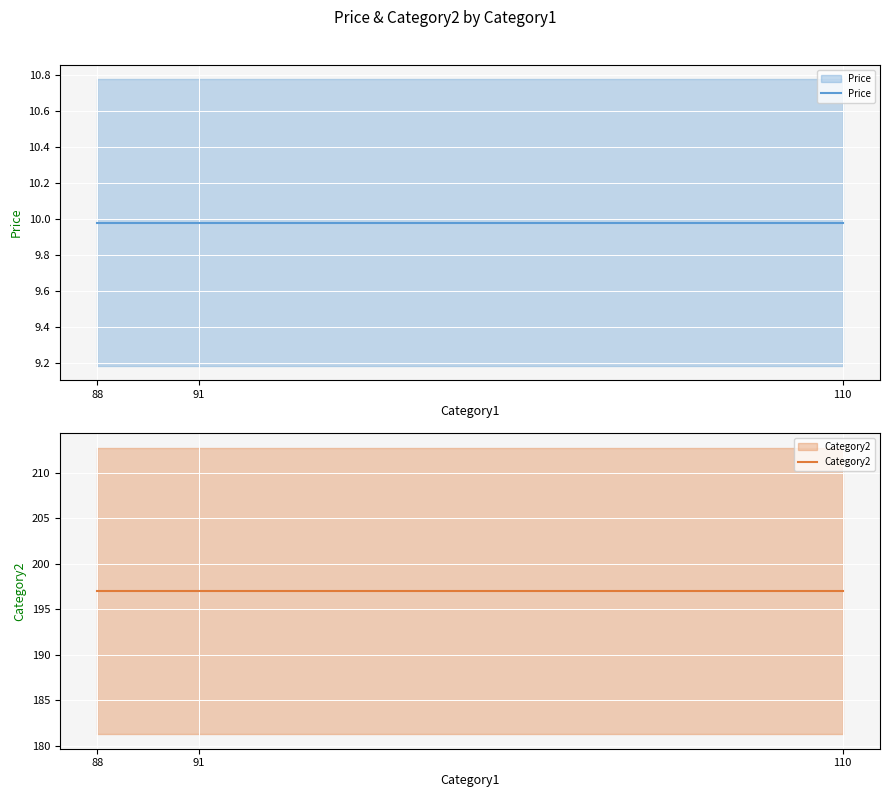

At 88, list the series in order from largest to smallest.

Category2, Price